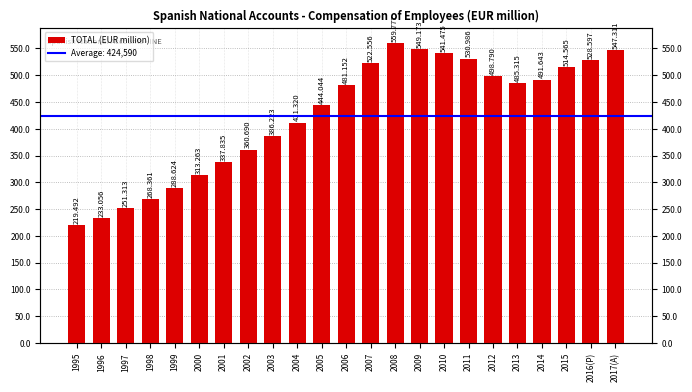

What is the sum of all values?

9765561